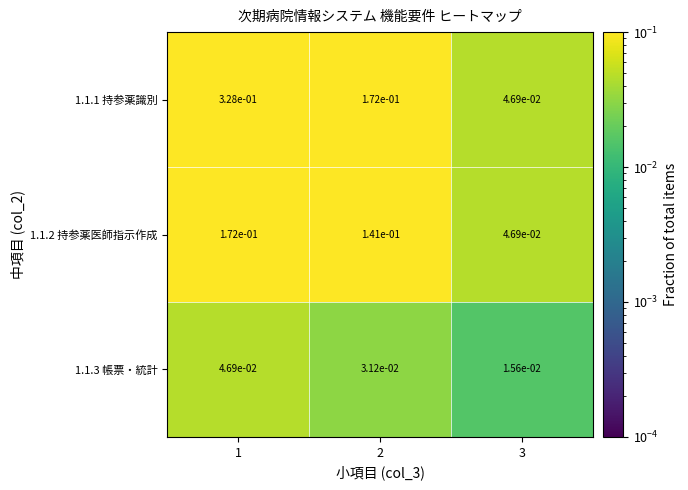

Is the value of 1.1.2 持参薬医師指示作成 at 2 greater than the value of 1.1.3 帳票・統計 at 2?

Yes